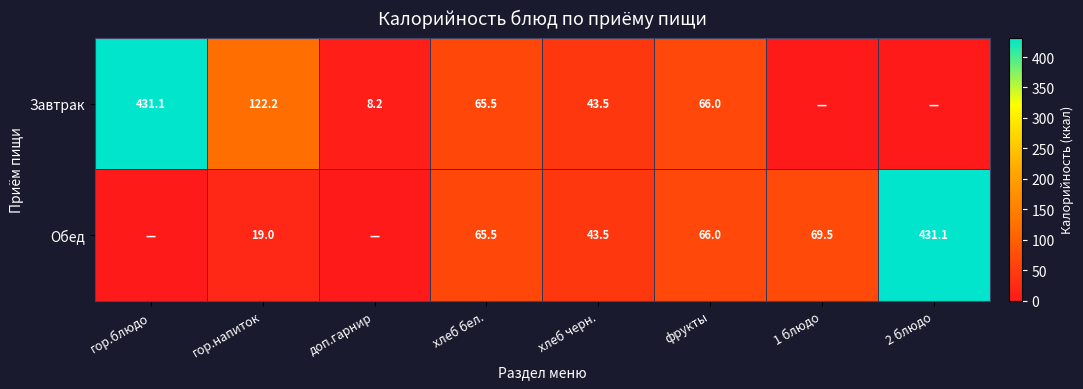

At which category is the sum across all series the highest?

гор.блюдо